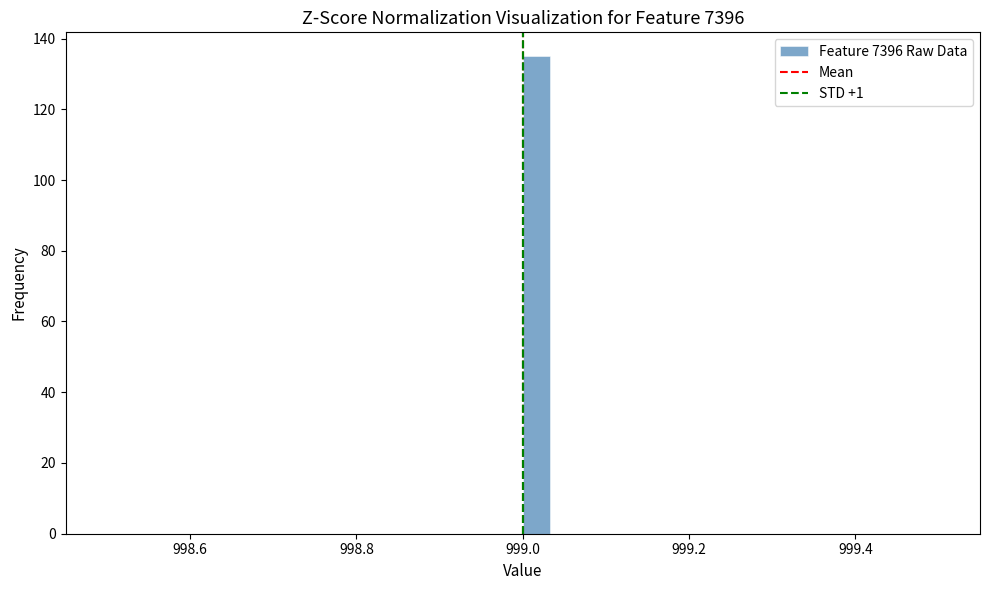

Read against the x-axis, roughly where is the centre of the tallest bar?

999.02